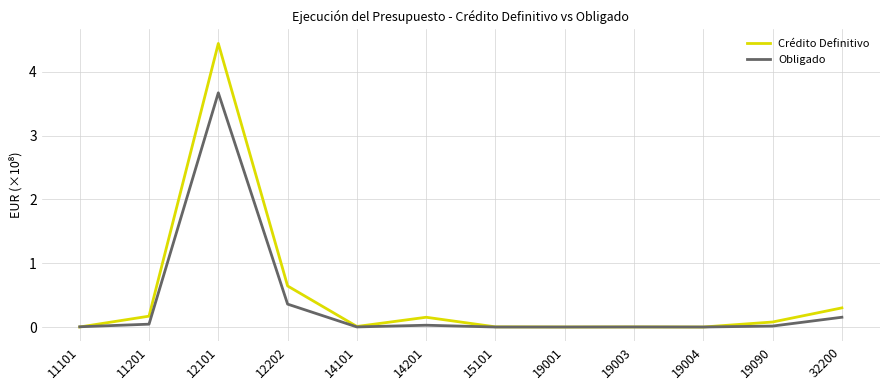

Between which two adjacent categories do Crédito Definitivo and Obligado first intersect?

11101 and 11201